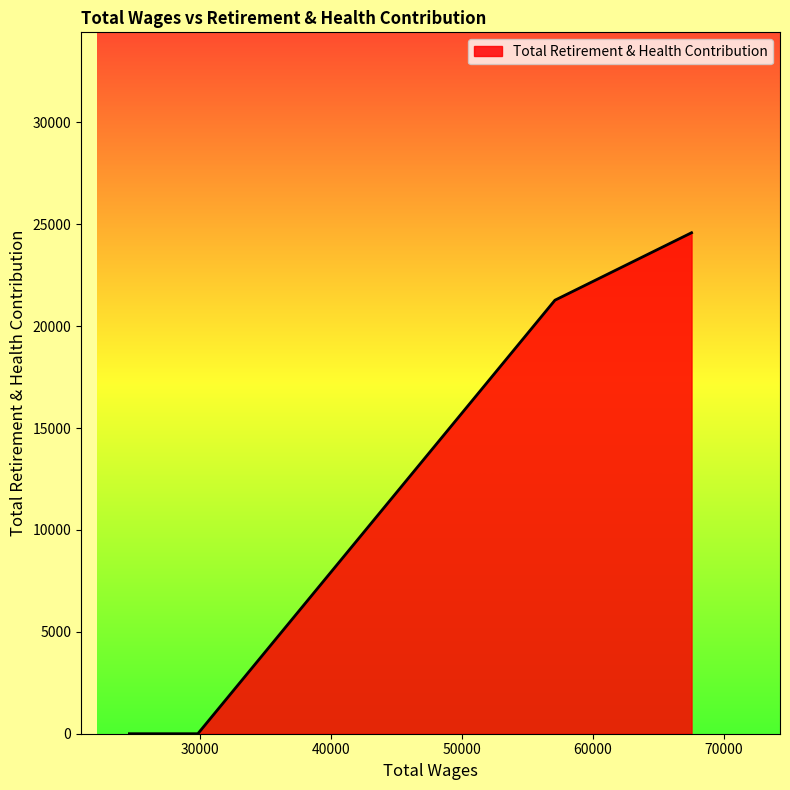

What is the greatest value displayed?

24589